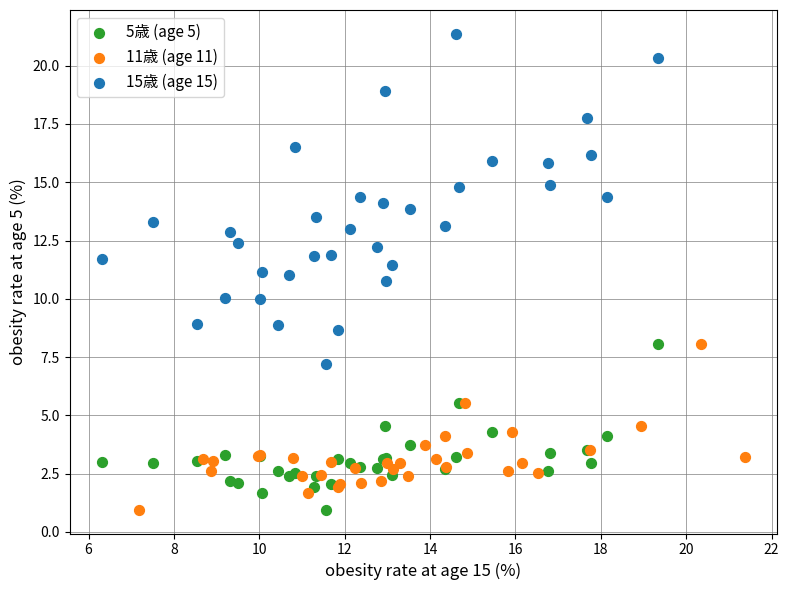

Which series contains the highest Y value?

15歳 (age 15)